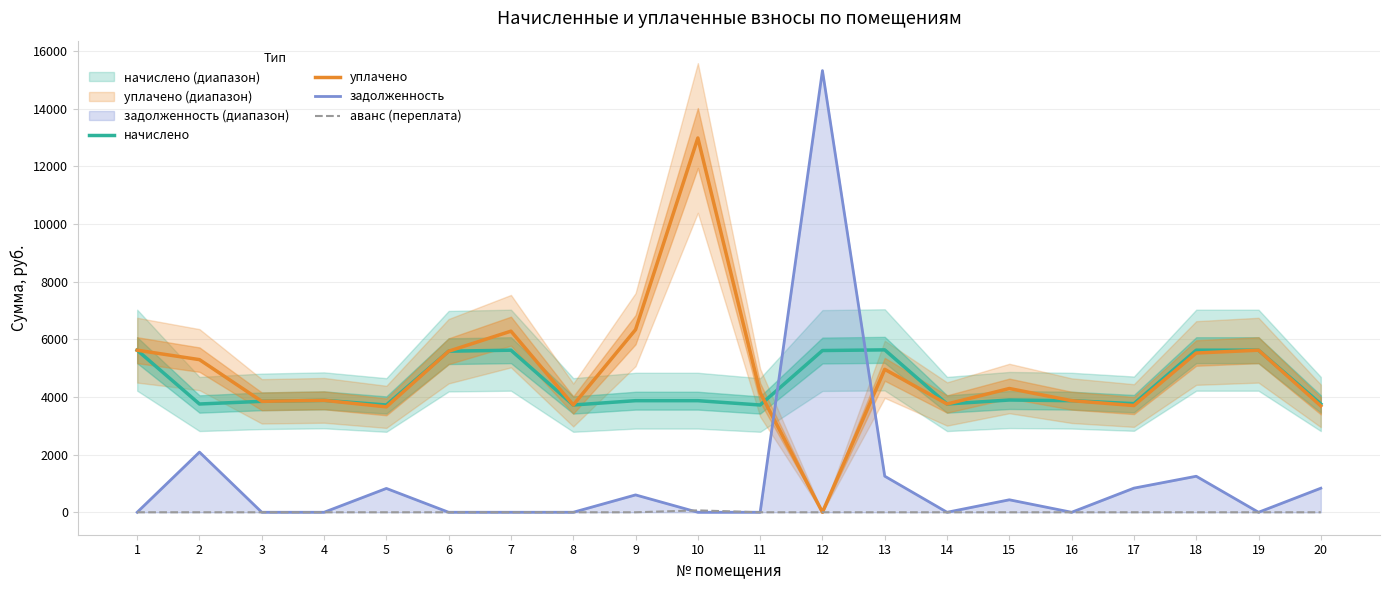

What is the difference between the задолженность values at 17 and 7?

837.1